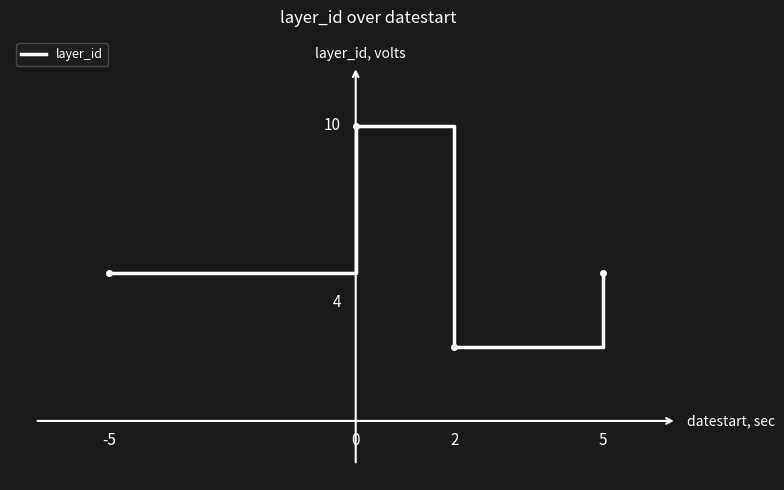

Count the values in the range 5 to 10.

3